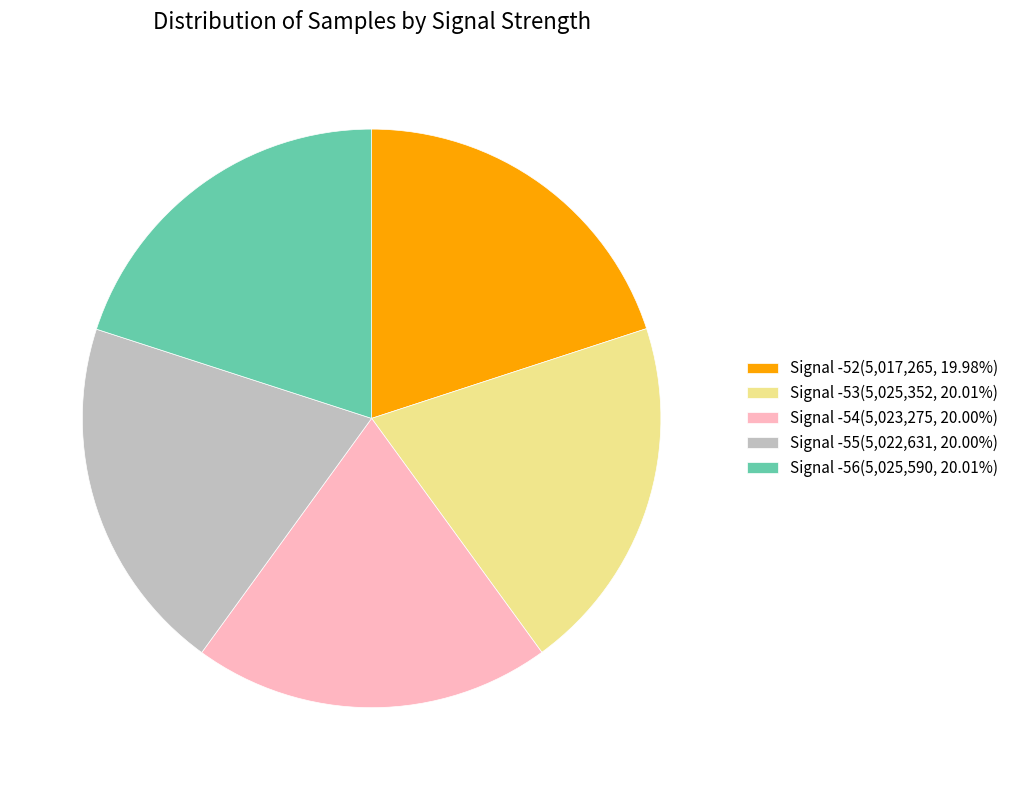

Do Signal -56(5,025,590, 20.01%) and Signal -52(5,017,265, 19.98%) together represent more than half of the pie?

No